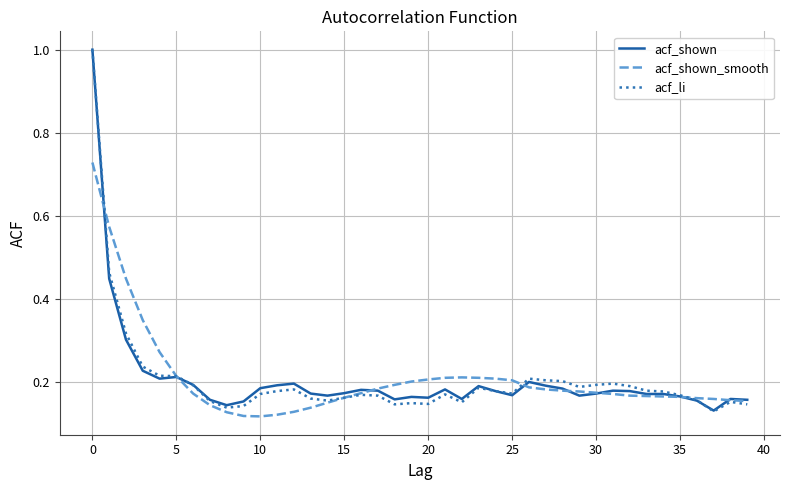

What is the greatest value displayed?

1.0